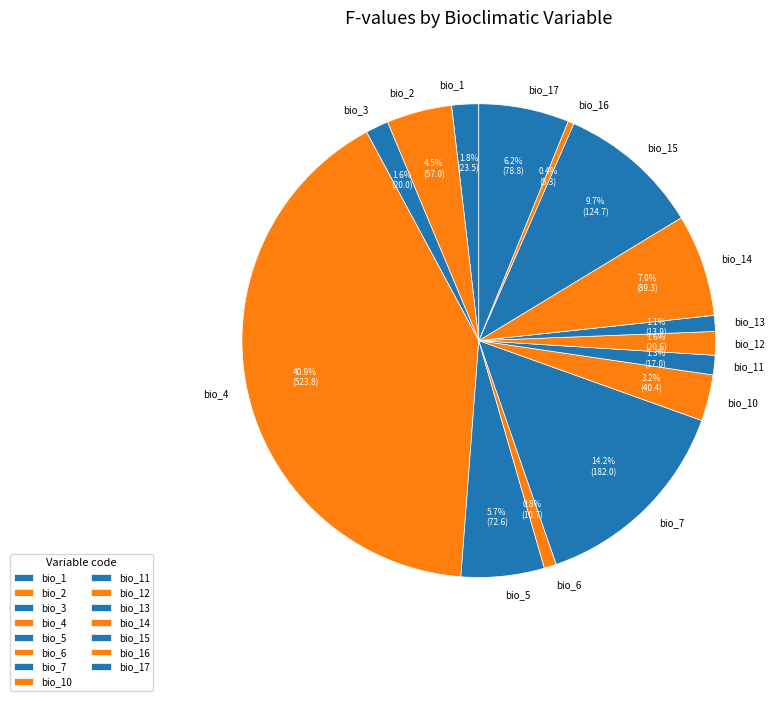

To the nearest percent, what is the difference between the bio_2 and bio_5 slice percentages?

1%